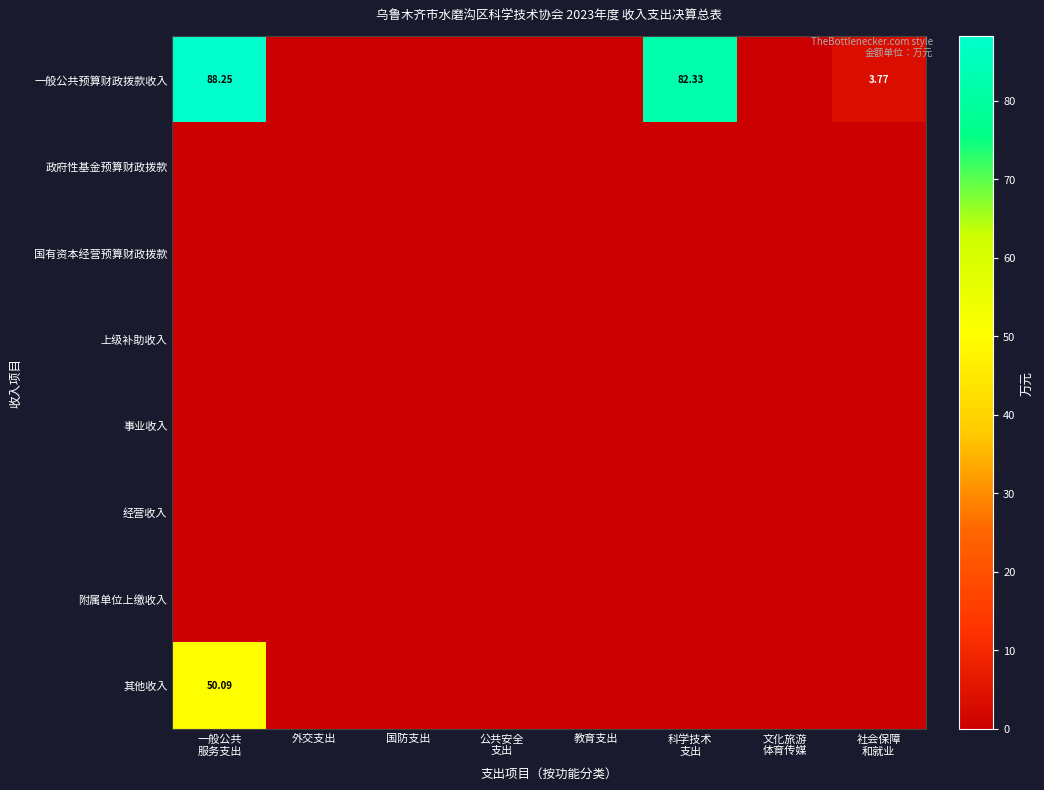

Which has a higher value, 文化旅游
体育传媒 or 公共安全
支出?

文化旅游
体育传媒